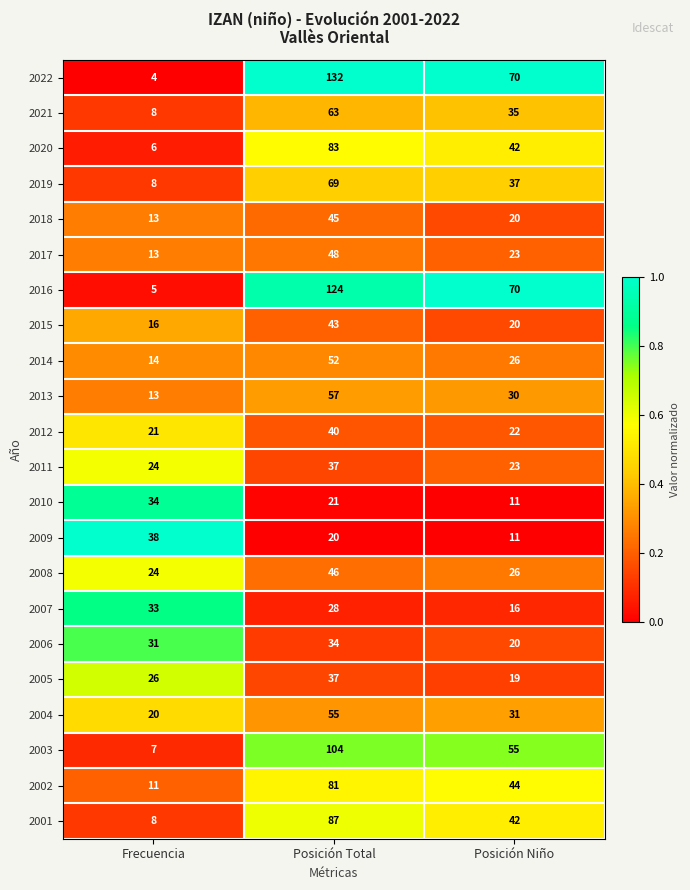

List the labels in order of 2018 value, largest first.

Posición Total, Posición Niño, Frecuencia